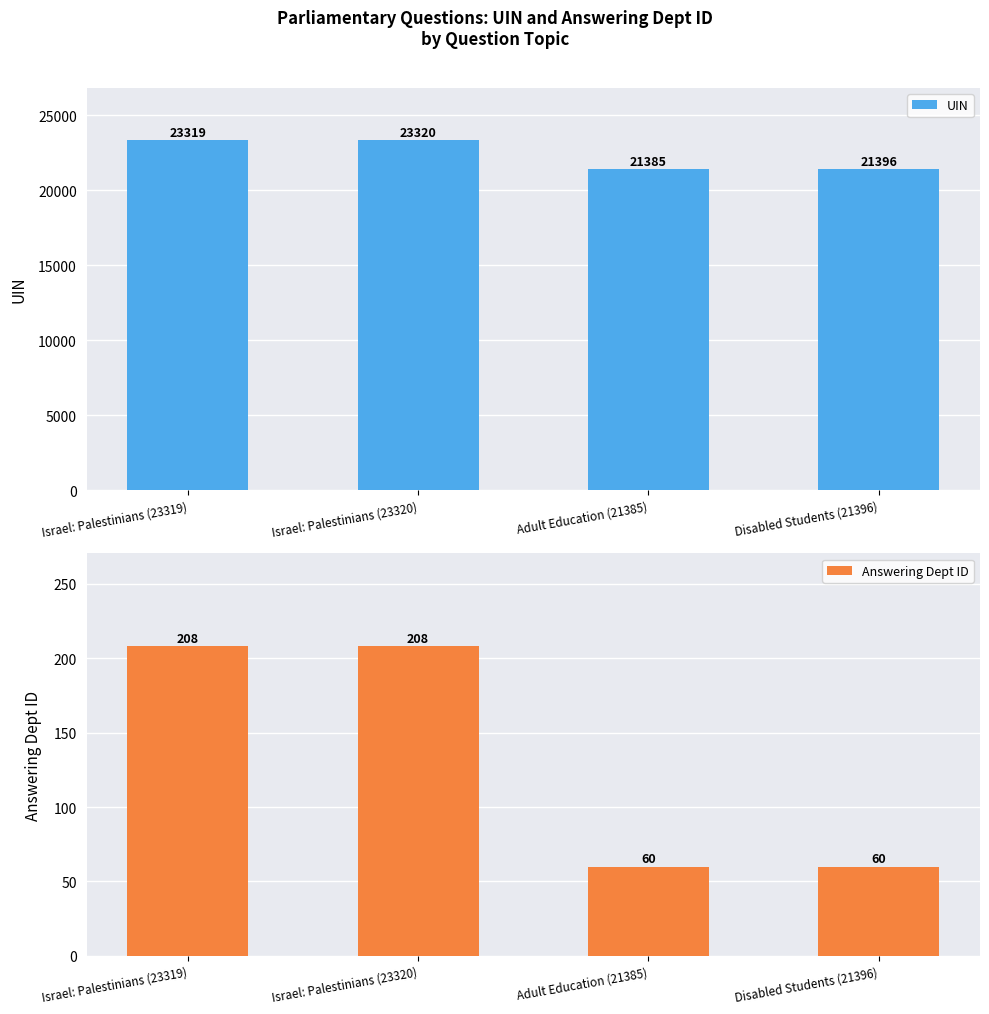

Which series has the largest total across all categories?

UIN